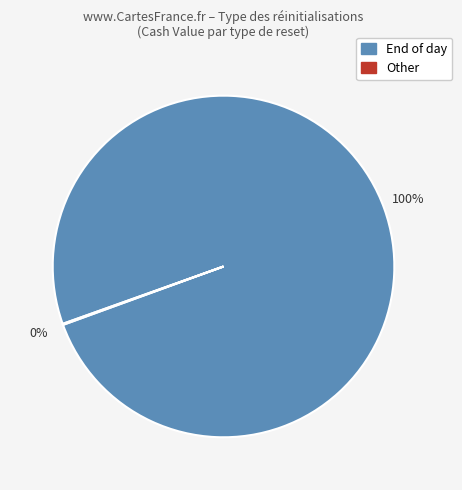

Is it true that End of day is 100% of the pie?

True